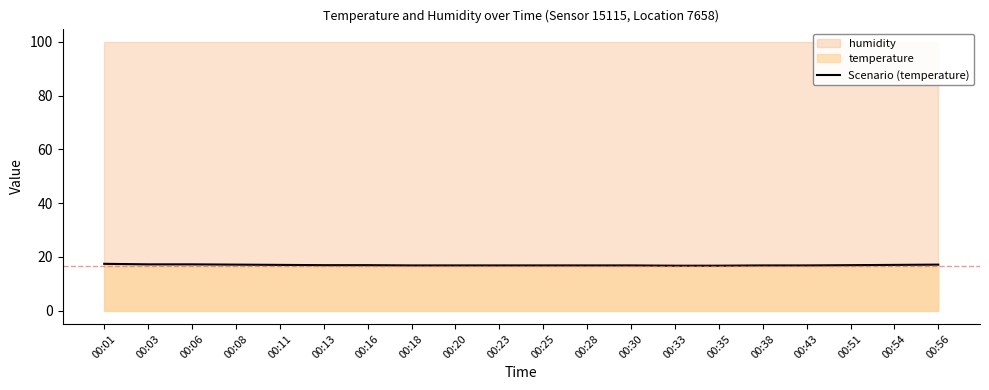

At which label is the value closest to 17?

00:11